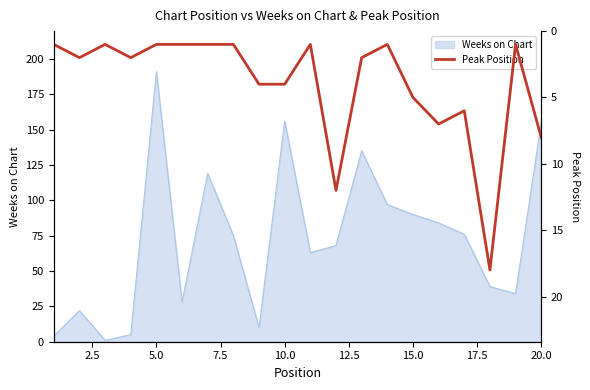

The Weeks on Chart series shows 45 at 15.0. True or false?

False